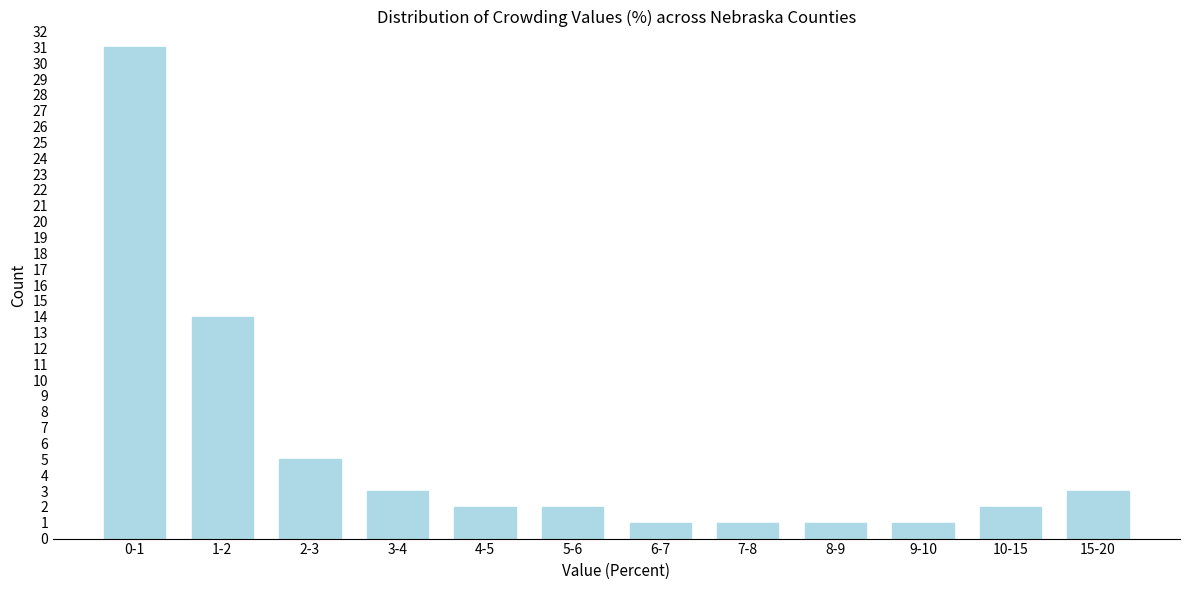

Reading left to right, list all the values displayed in this chart.

31	14	5	3	2	2	1	1	1	1	2	3